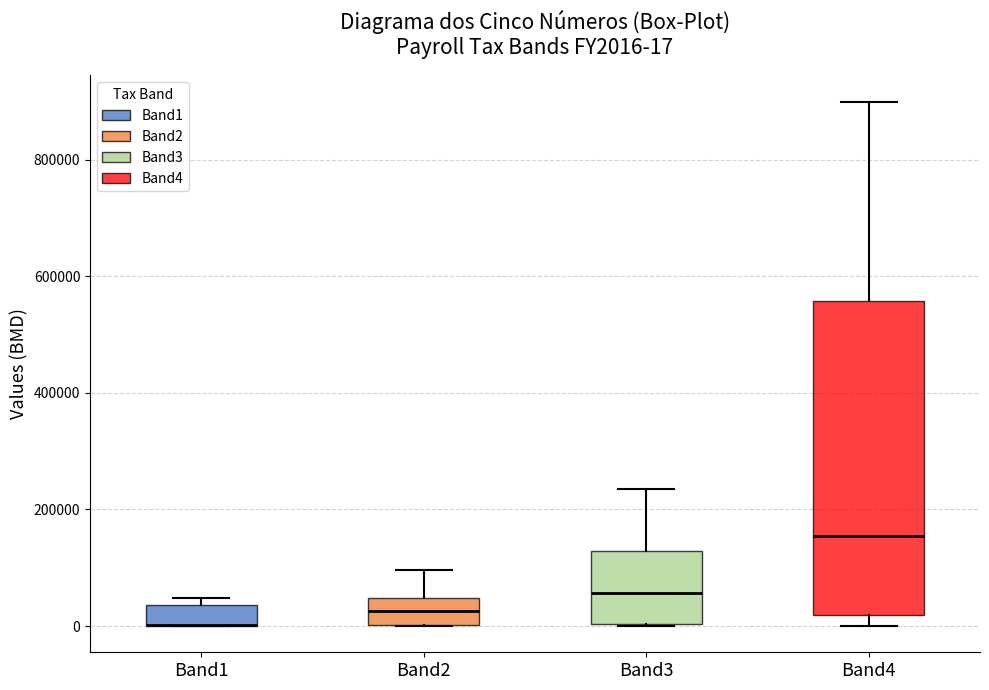

Which box is the tallest, from its lower edge to its upper edge?

Band4